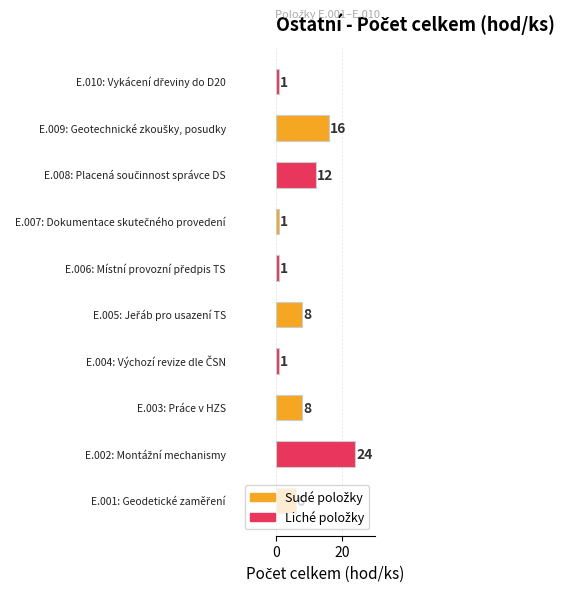

Count the number of categories in the chart.

10